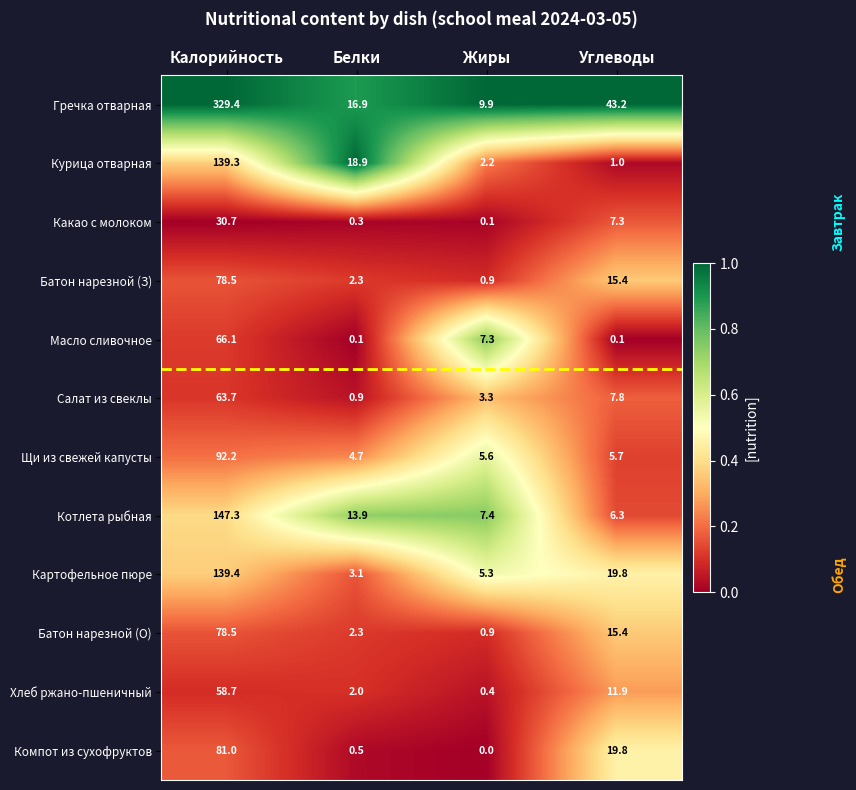

What is the difference between the highest and lowest values at Углеводы?

43.1